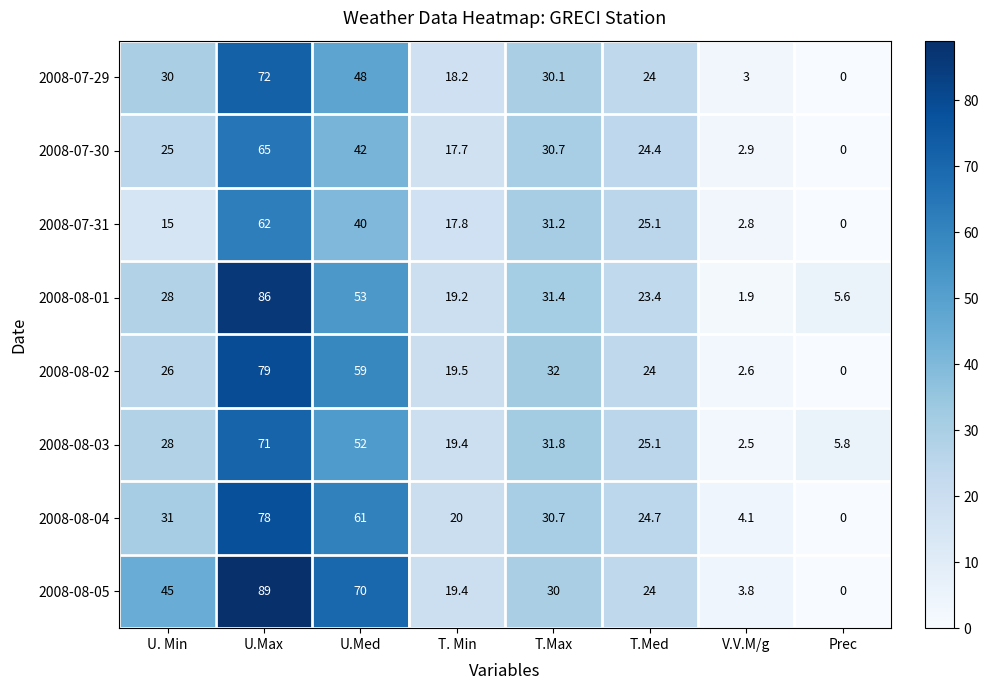

Is it true that 2008-07-31 equals 31.2 at T.Max?

True